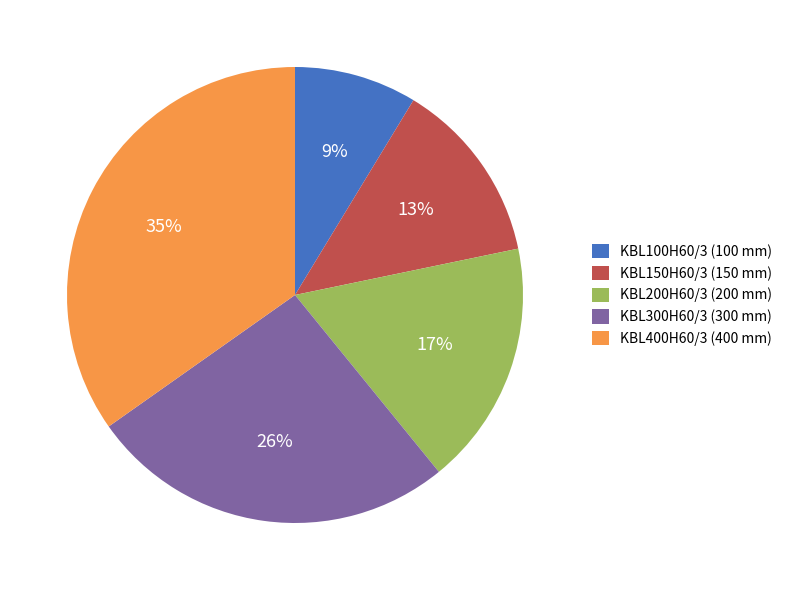

Combined, do KBL150H60/3 and KBL100H60/3 account for over 50%?

No